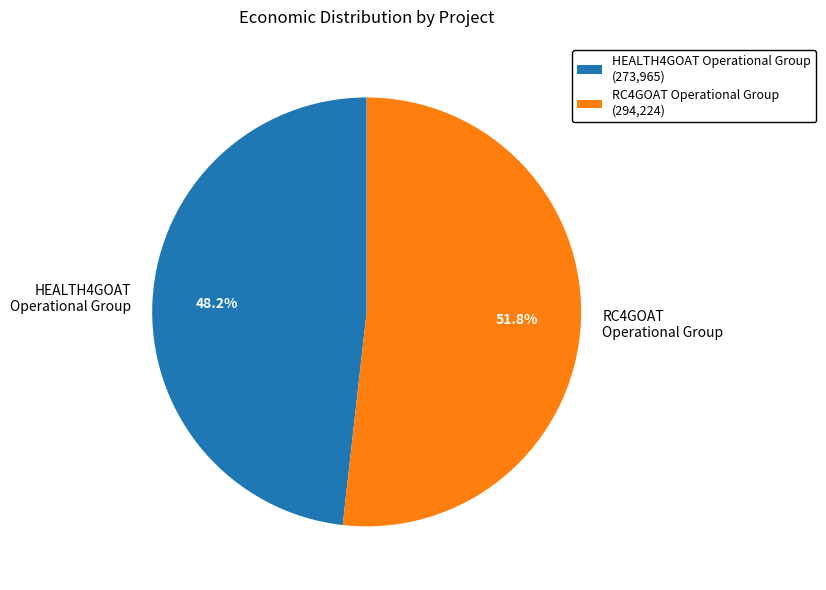

How much of the chart is everything except RC4GOAT Operational Group?

48.2%